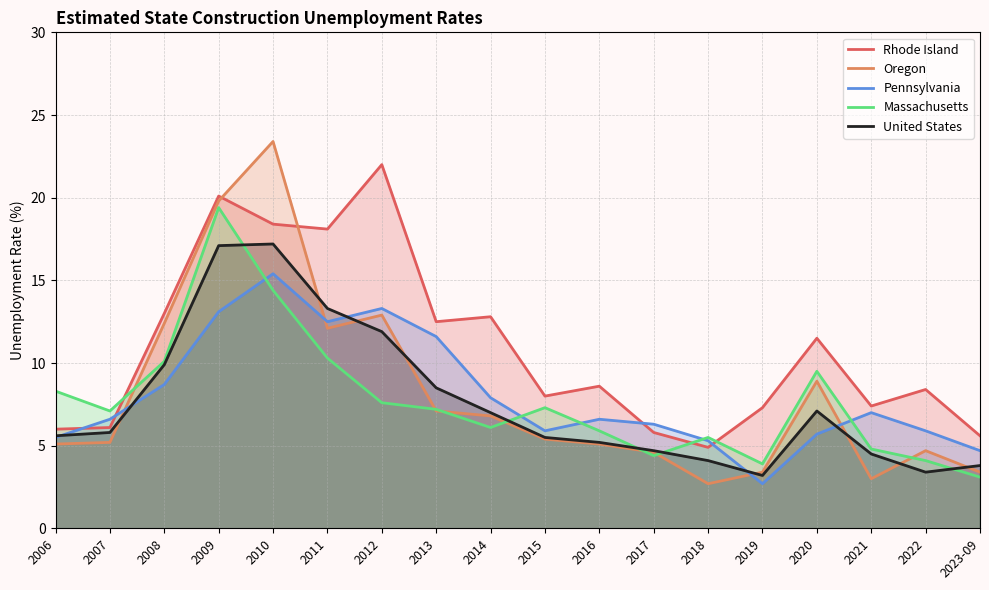

Which has a higher value, 2016 or 2018?

2016